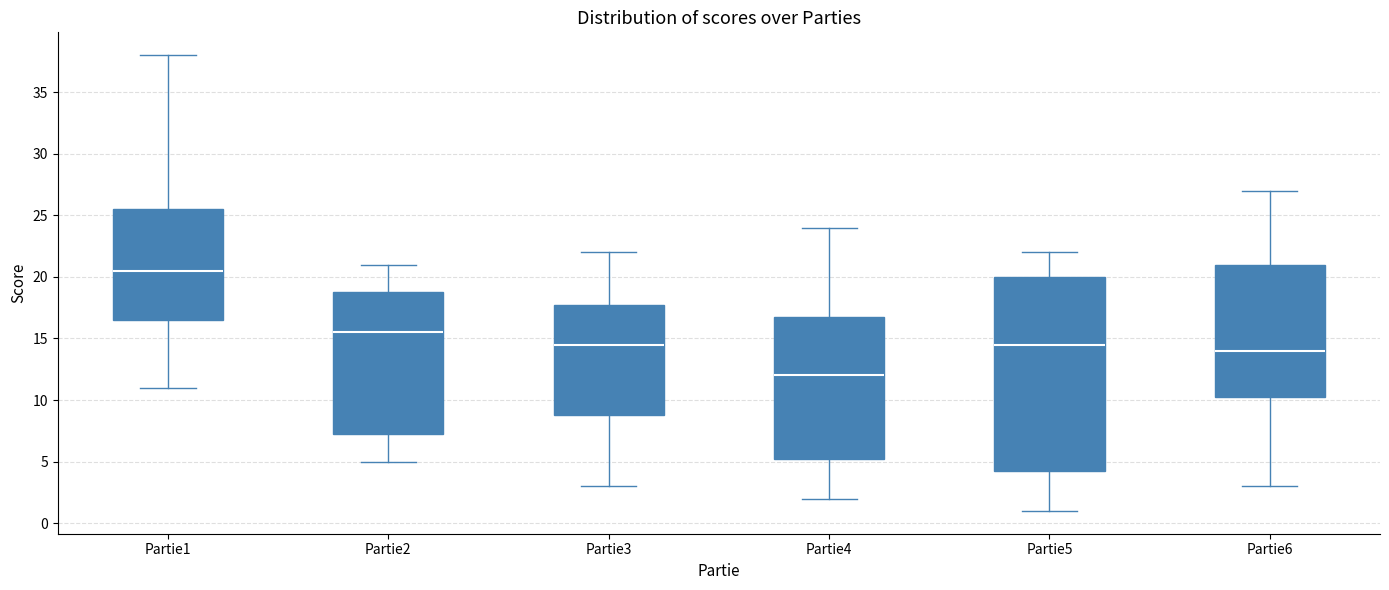

Which box has the lowest median line?

Partie4